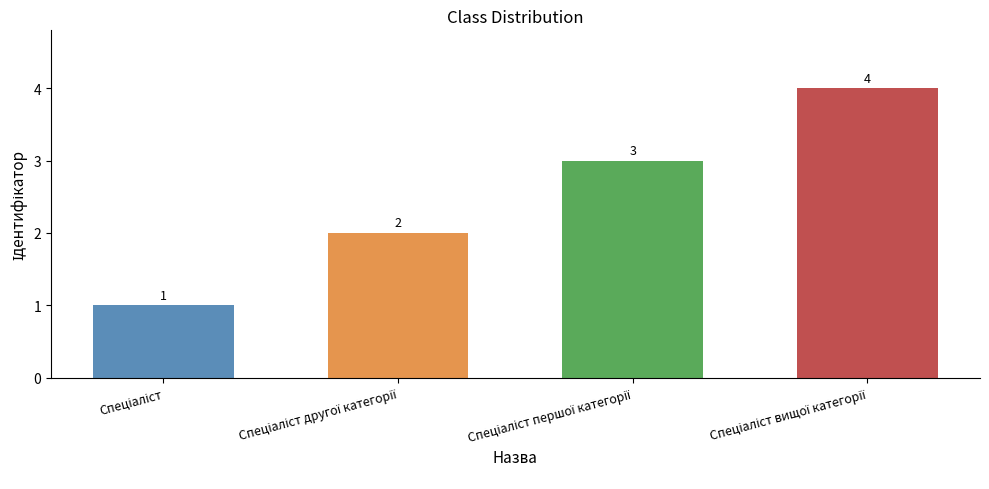

Reading left to right, extract all data points from this chart.

1	2	3	4